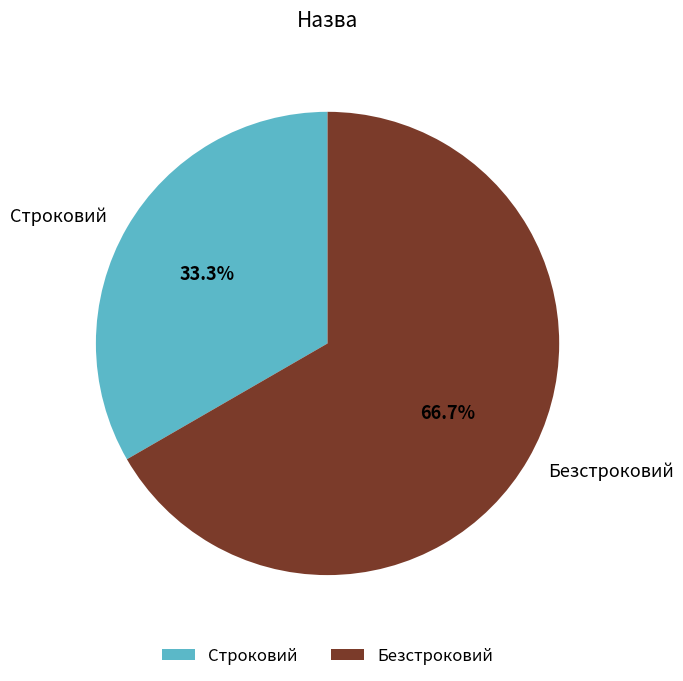

How many slices are in this pie chart?

2